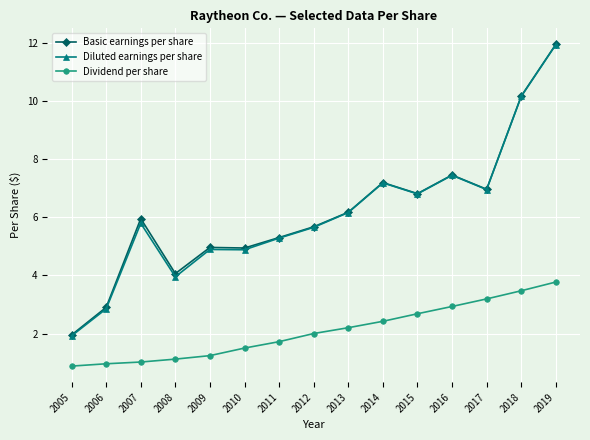

Which series has the largest range (max minus min)?

Diluted earnings per share